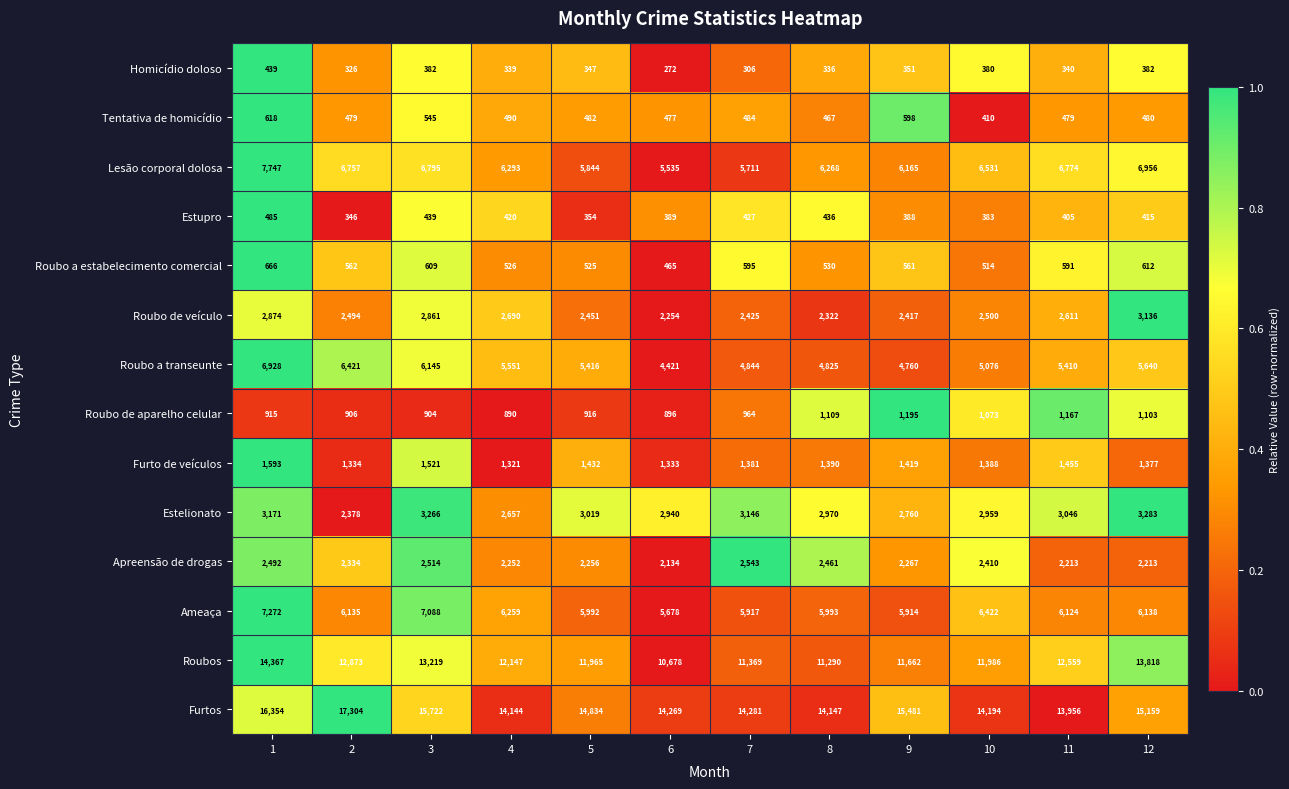

Rank the series at 2 from lowest to highest value.

Homicídio doloso, Estupro, Tentativa de homicídio, Roubo a estabelecimento comercial, Roubo de aparelho celular, Furto de veículos, Apreensão de drogas, Estelionato, Roubo de veículo, Ameaça, Roubo a transeunte, Lesão corporal dolosa, Roubos, Furtos